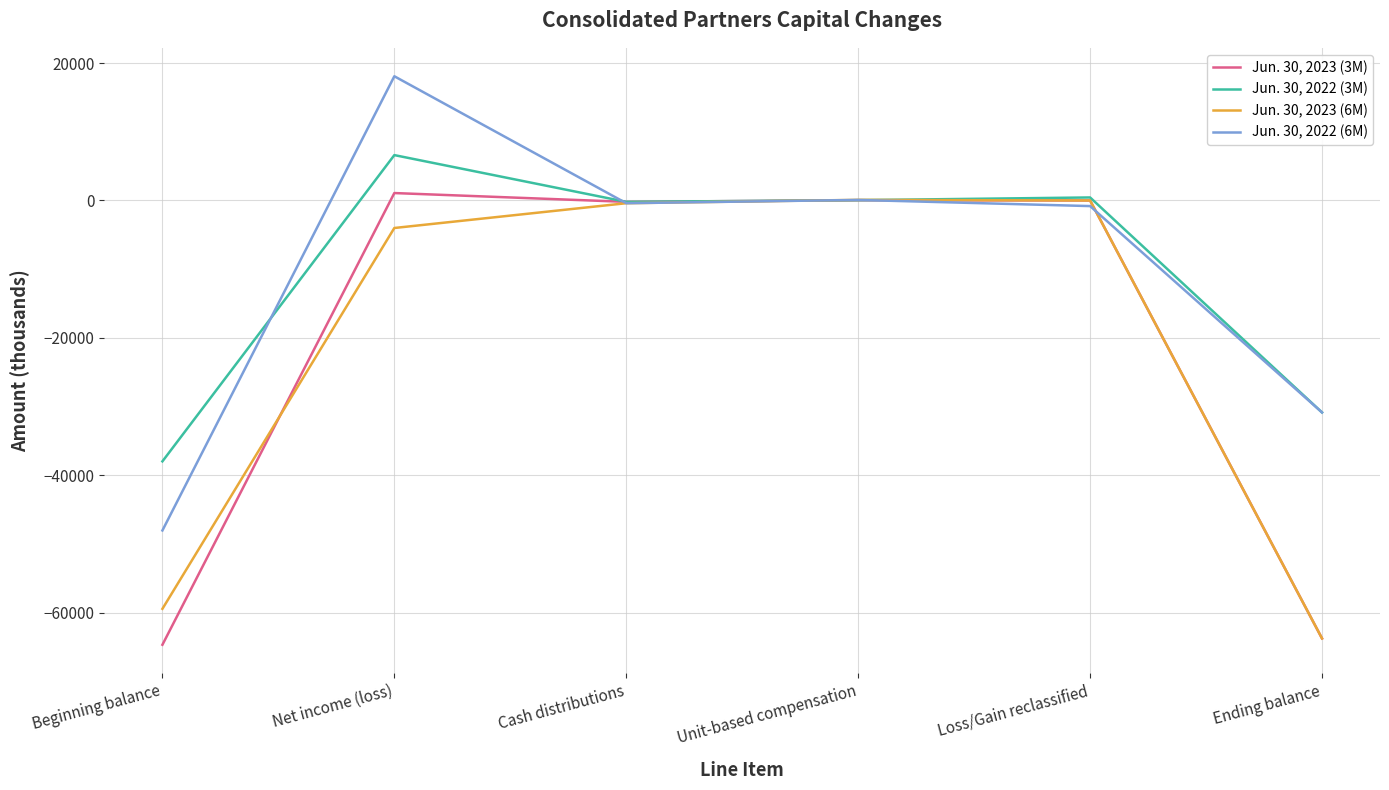

Which category has the highest value across all series?

Net income (loss)